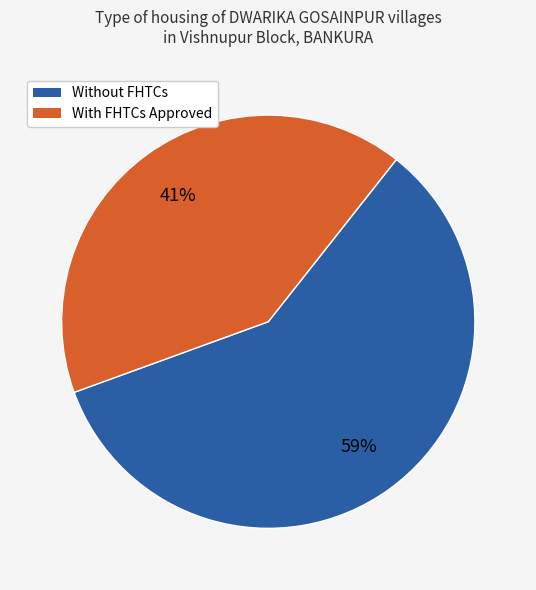

Count the number of slices in the pie.

2